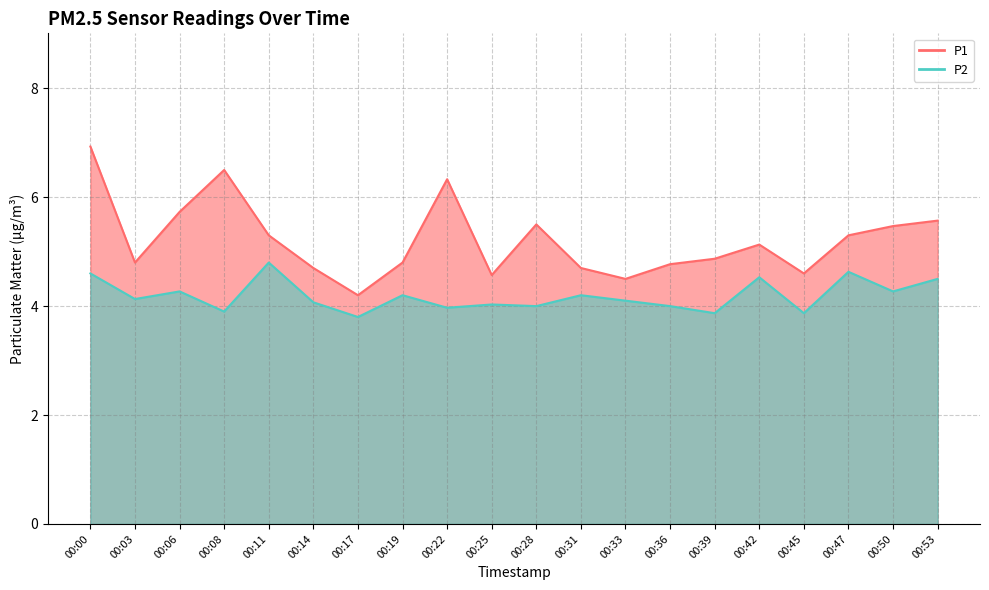

What is the spread (max minus min) of values at 00:47?

0.7